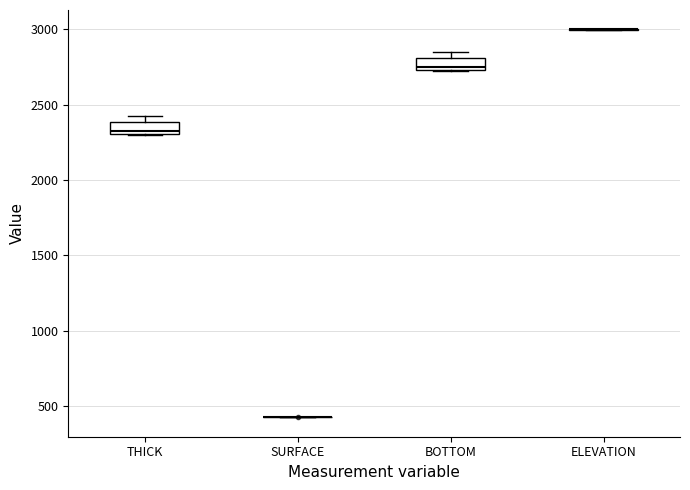

Reading left to right, read every box against the y-axis: the position of its median line, the range the box covers, and the ends of its whiskers. The values are not printed on the chart, so give them approximately, as read against the axis.

THICK: median 2300 (just above the box's lower edge), box 2300 to 2400, whiskers 2300 to 2400 (just above the box's upper edge)
SURFACE: box collapsed to a line at 450, whiskers 450 to 450
BOTTOM: median 2750 (just above the box's lower edge), box 2750 to 2800, whiskers 2700 to 2850
ELEVATION: box collapsed to a line at 3000, whiskers 3000 to 3000